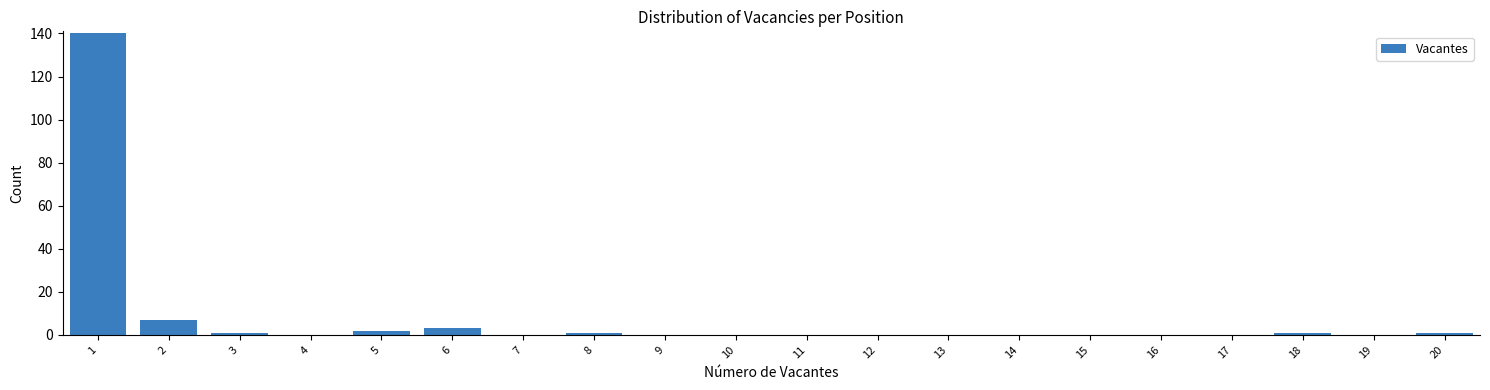

Reading left to right, extract all data points from this chart.

1=140	2=7	3=1	4=0	5=2	6=3	7=0	8=1	9=0	10=0	11=0	12=0	13=0	14=0	15=0	16=0	17=0	18=1	19=0	20=1